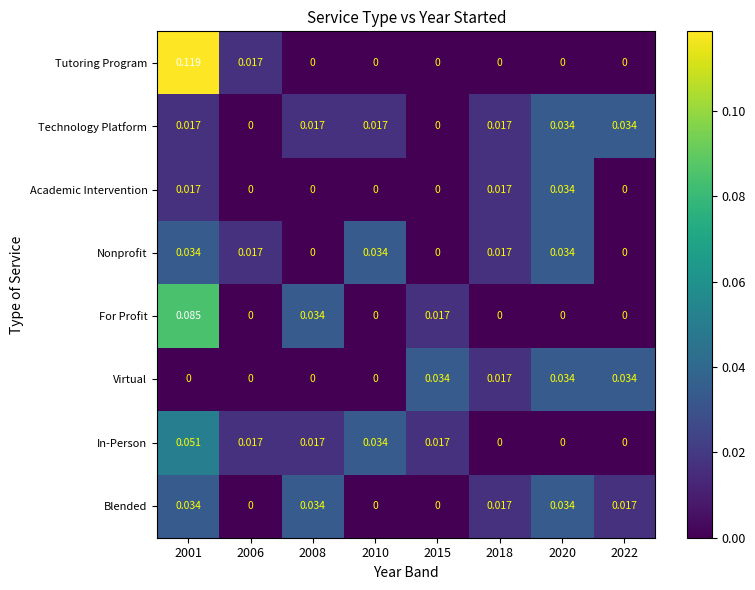

Which series has the largest range (max minus min)?

Tutoring Program